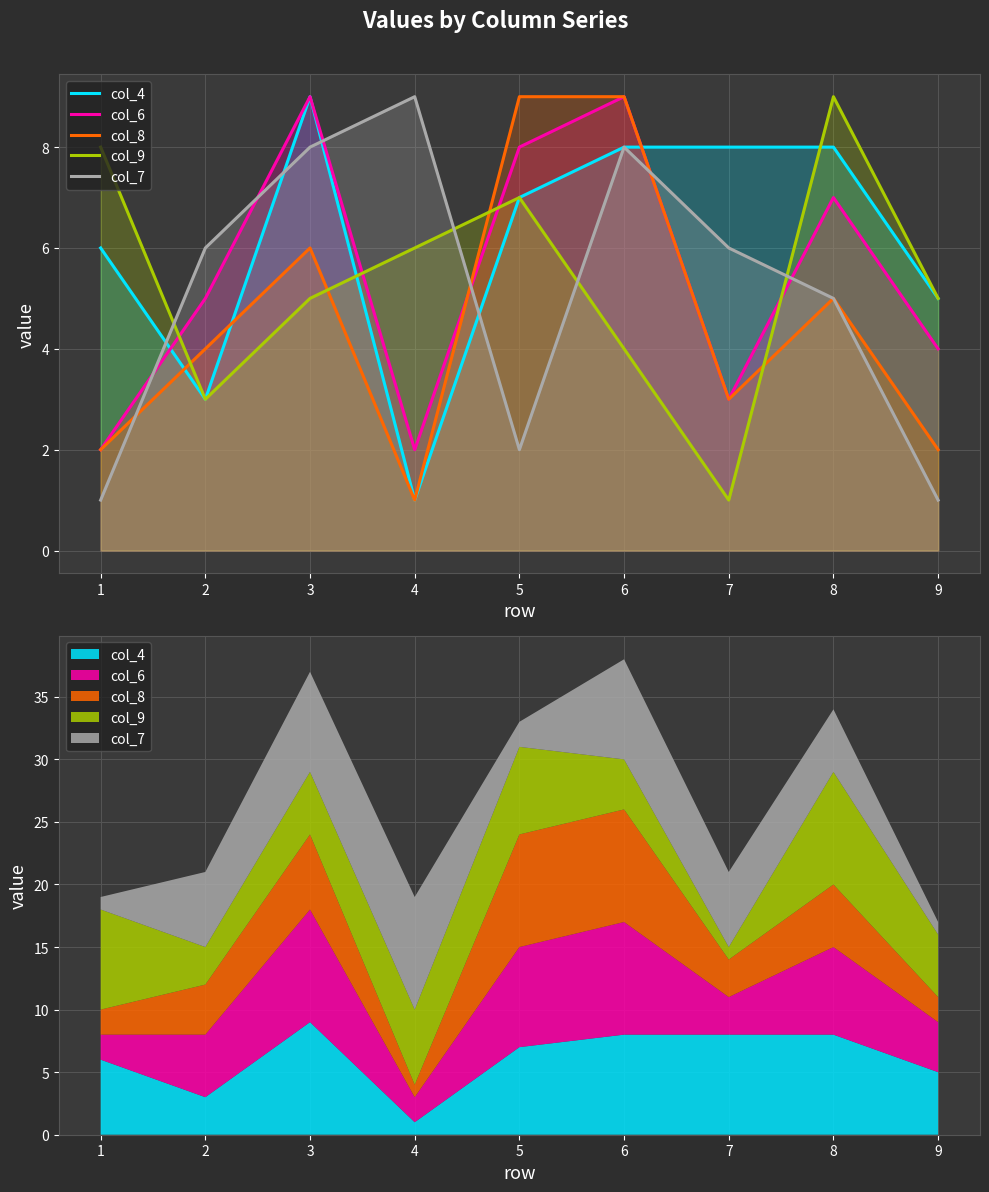

Count the col_6 values in the range 3 to 8.

5